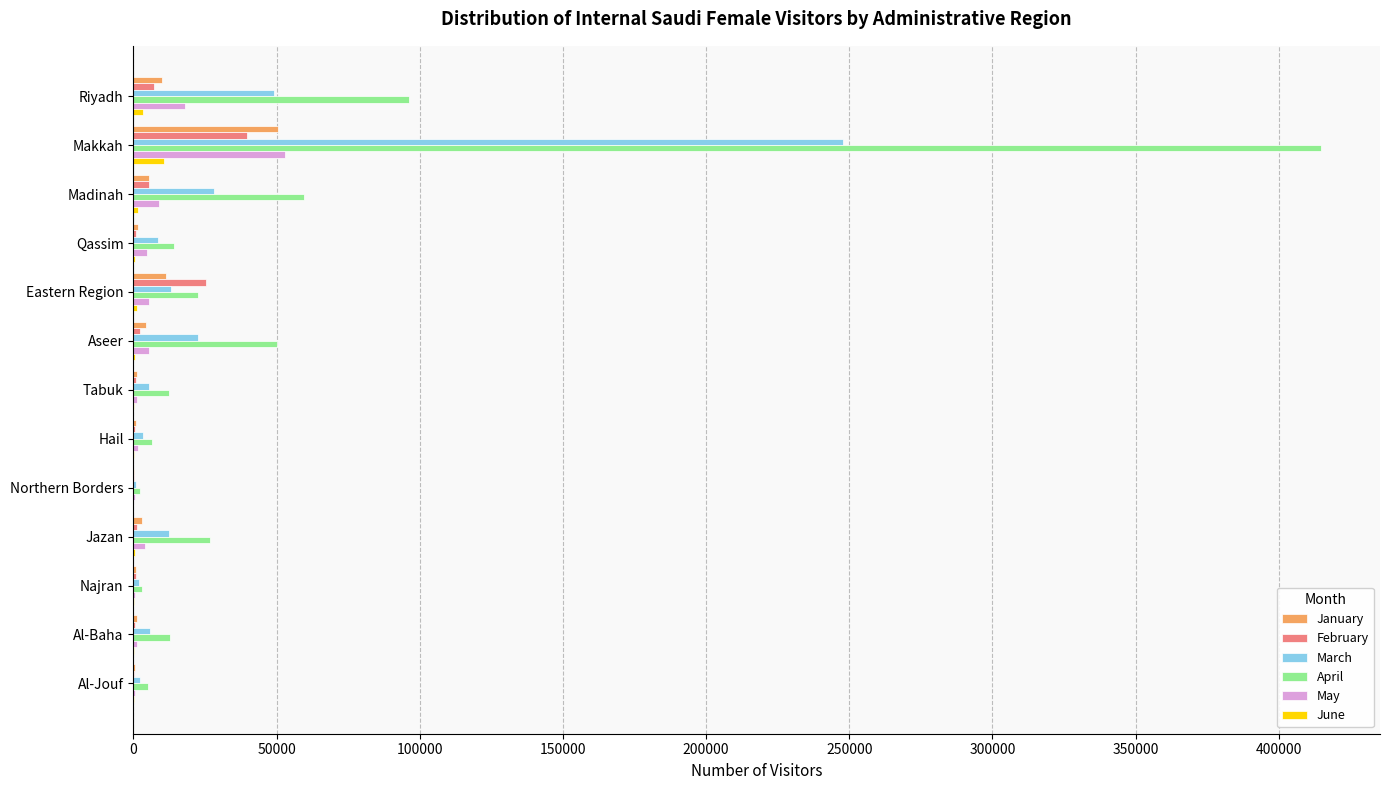

What is the average value of the April series?

55912